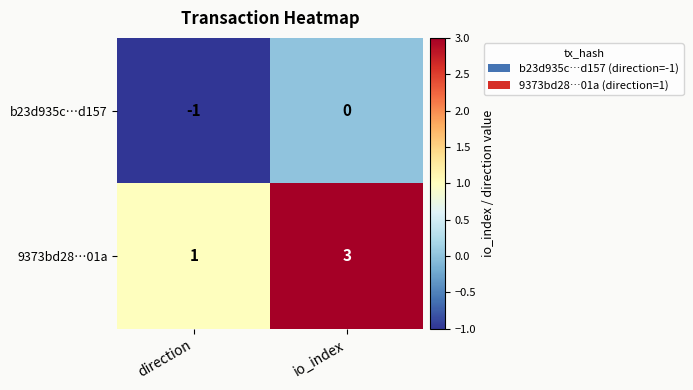

What value does the 9373bd28…01a series have at io_index?

3